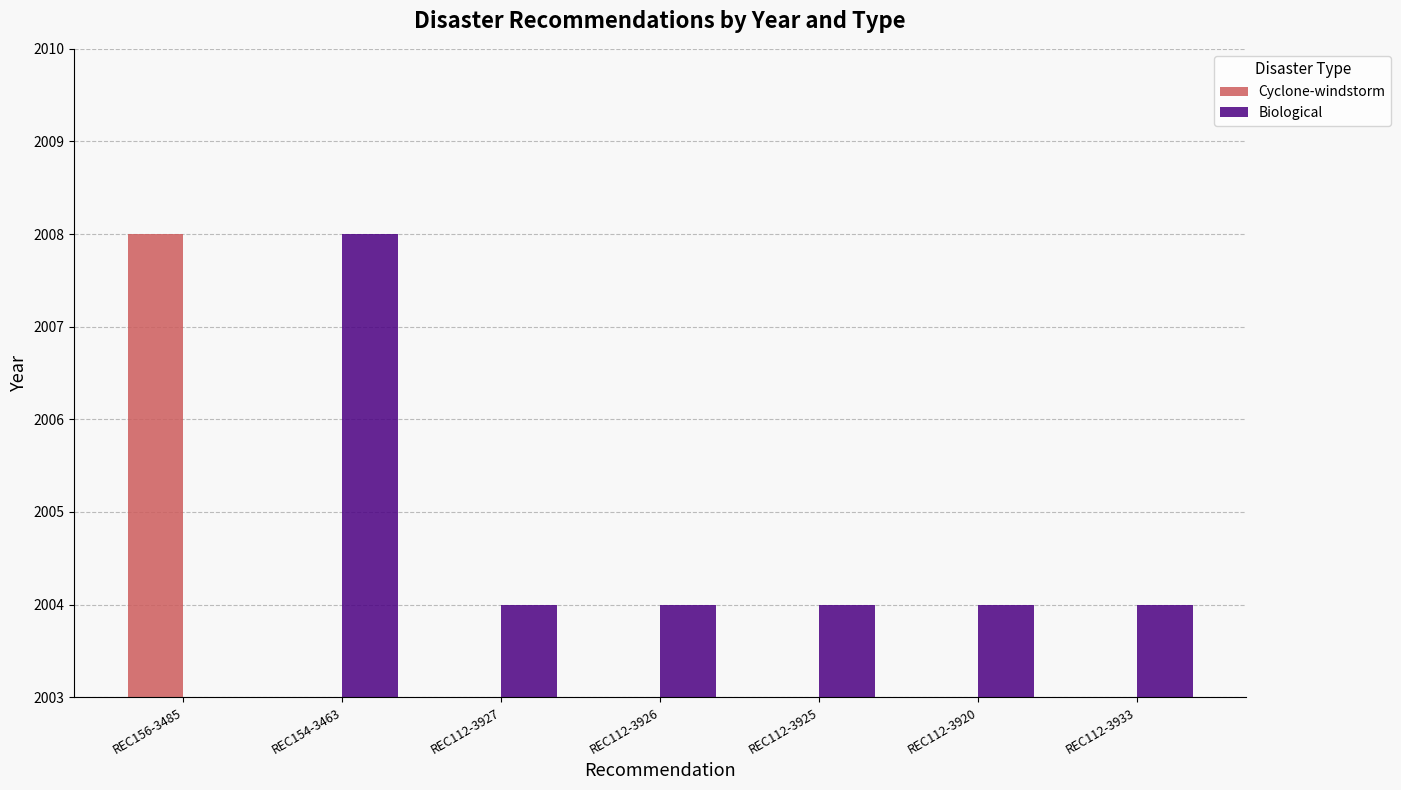

Which series has the widest spread of values?

Cyclone-windstorm